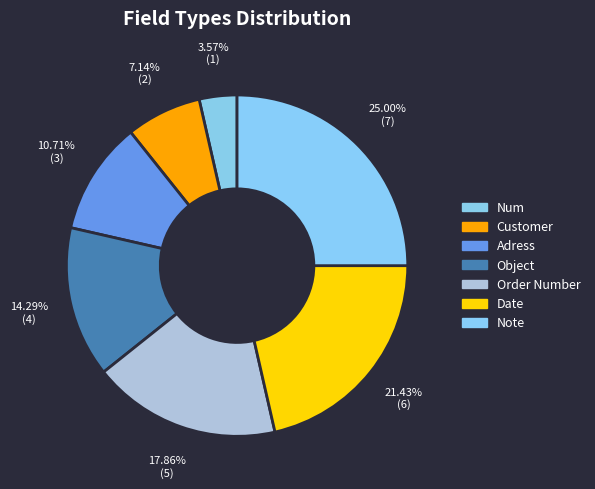

Count the number of slices in the pie.

7